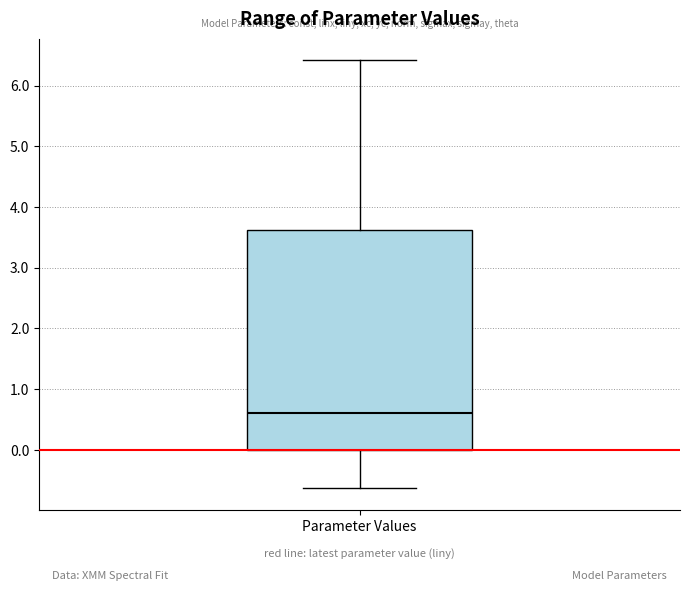

Read this box plot against the y-axis: the position of the median line, the range covered by the box, and the ends of both whiskers. The values are not printed on the chart, so give them approximately, as read against the axis.

median 0.6, box 0.0 to 3.6, whiskers -0.6 to 6.4